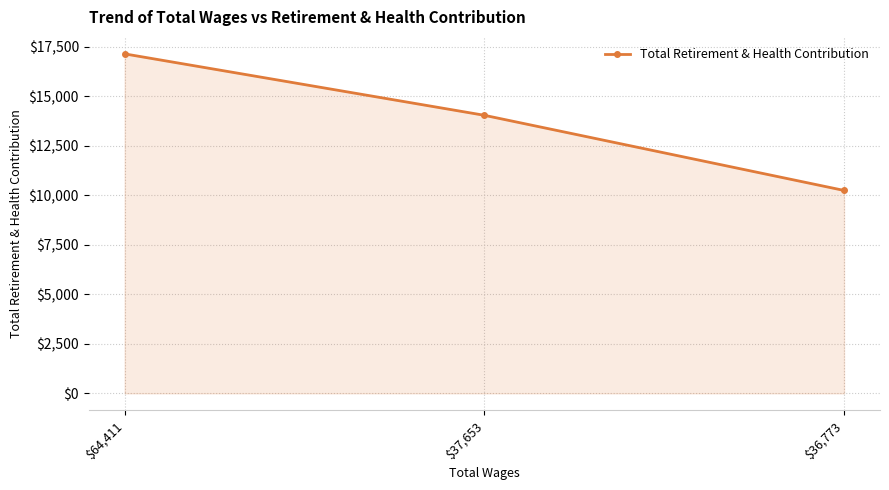

What is the sum of the values at $37,653 and $36,773?

24276